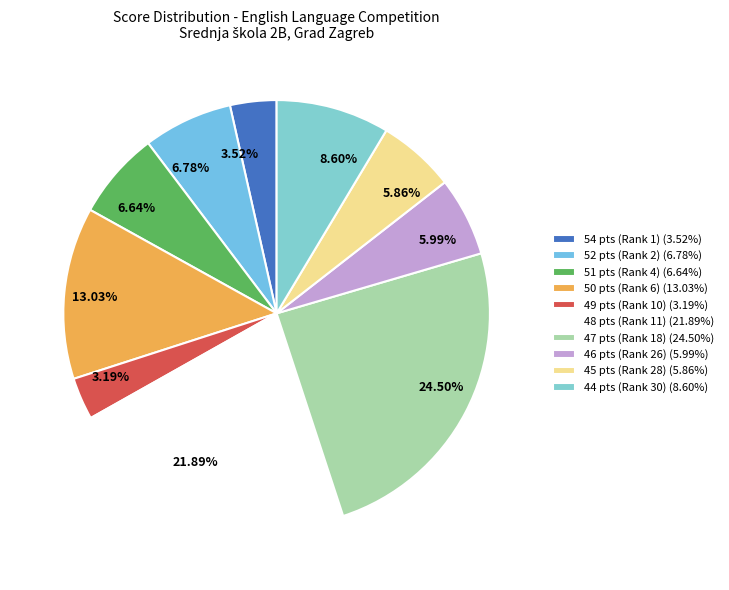

Between 6.64% and 3.52%, which is larger?

6.64%